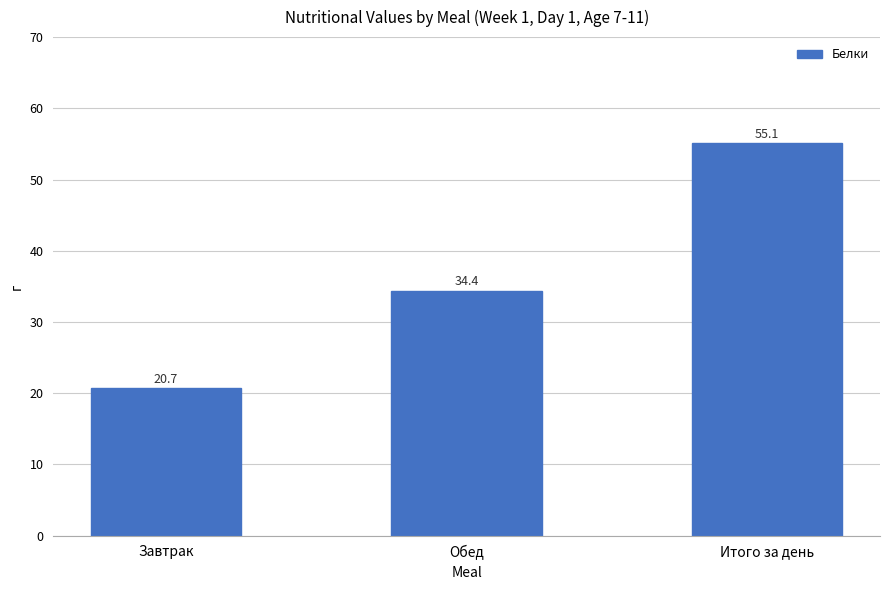

Reading right to left, extract all data points from this chart.

Итого за день=55.1	Обед=34.4	Завтрак=20.7